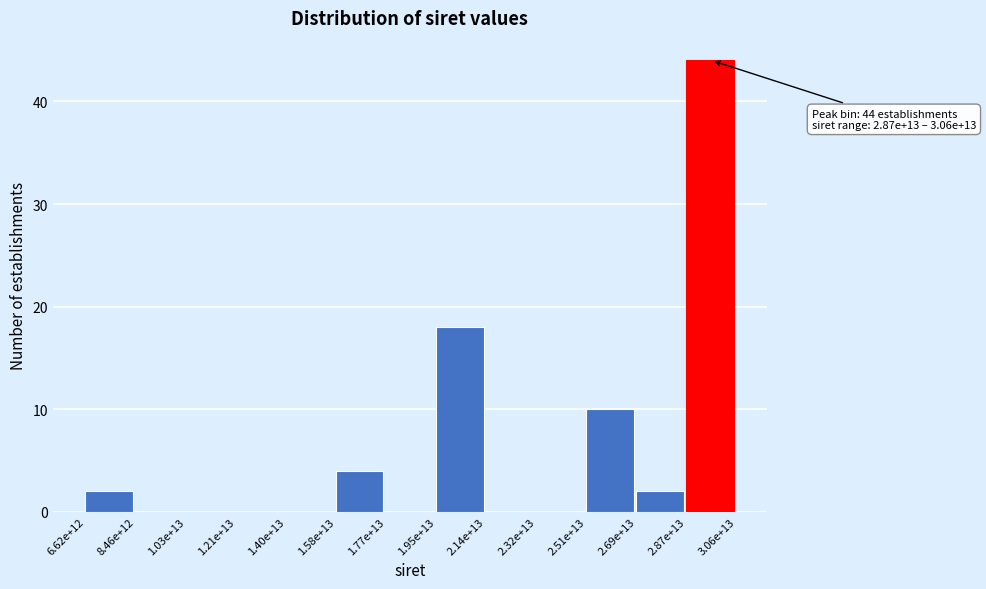

Reading right to left, list all the values displayed in this chart.

2.87e+13=44	2.69e+13=2	2.51e+13=10	2.32e+13=0	2.14e+13=0	1.95e+13=18	1.77e+13=0	1.58e+13=4	1.40e+13=0	1.21e+13=0	1.03e+13=0	8.46e+12=0	6.62e+12=2